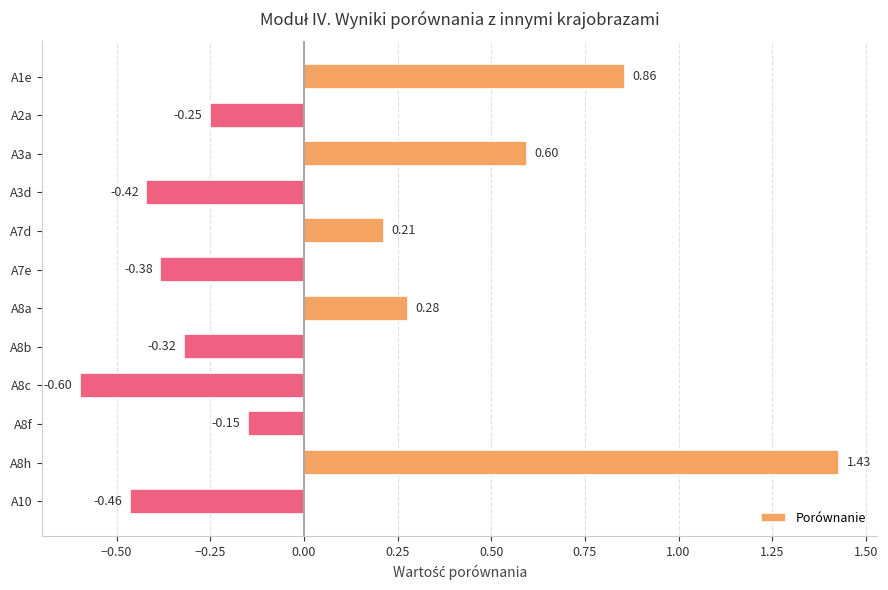

What is the average value?

0.1